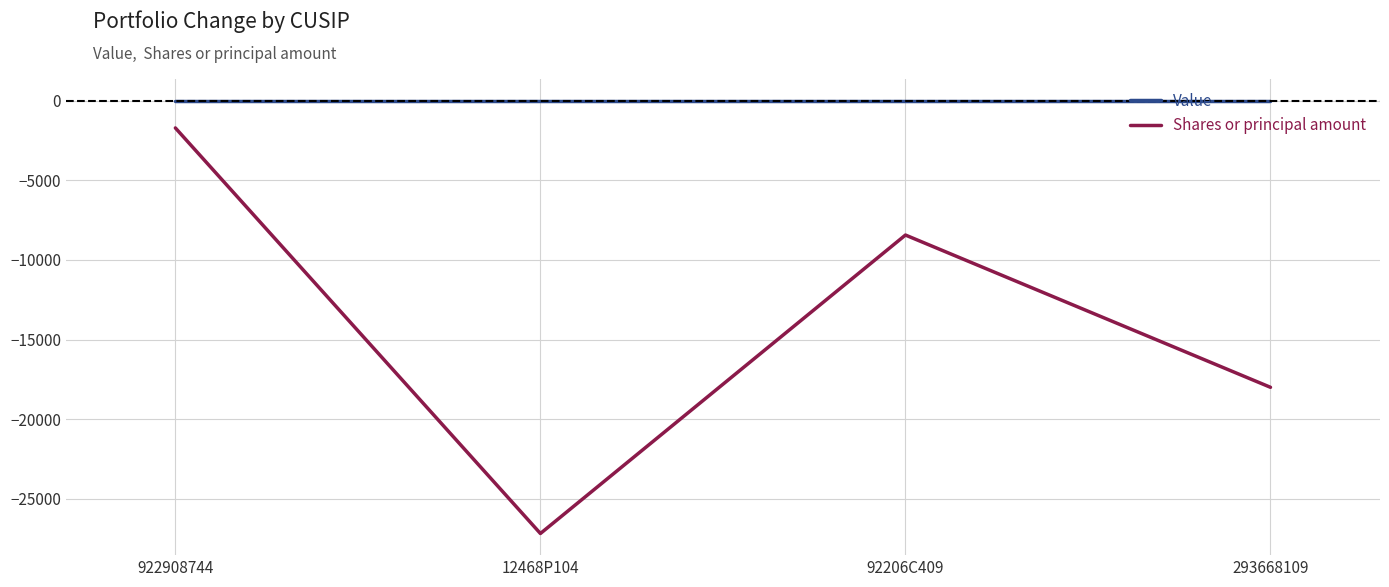

Which series changed the most between 922908744 and 92206C409?

Shares or principal amount